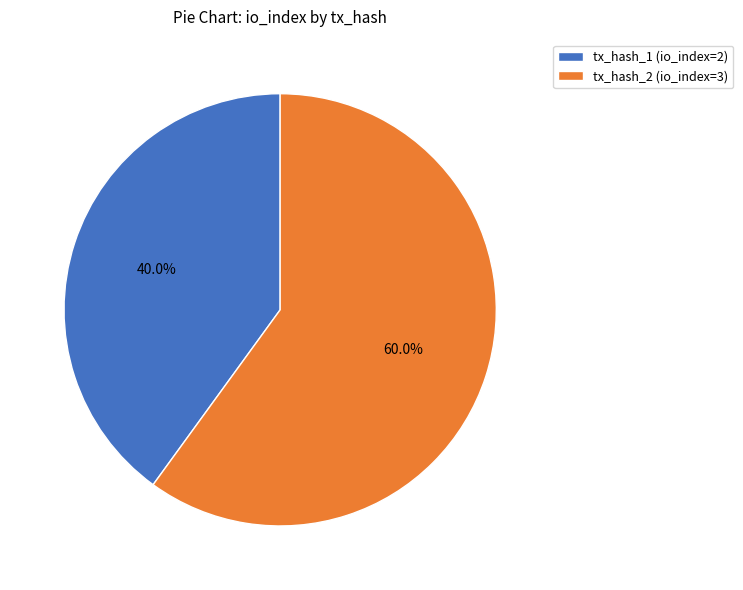

To the nearest percent, what is the combined percentage of tx_hash_1 (io_index=2) and tx_hash_2 (io_index=3)?

100%